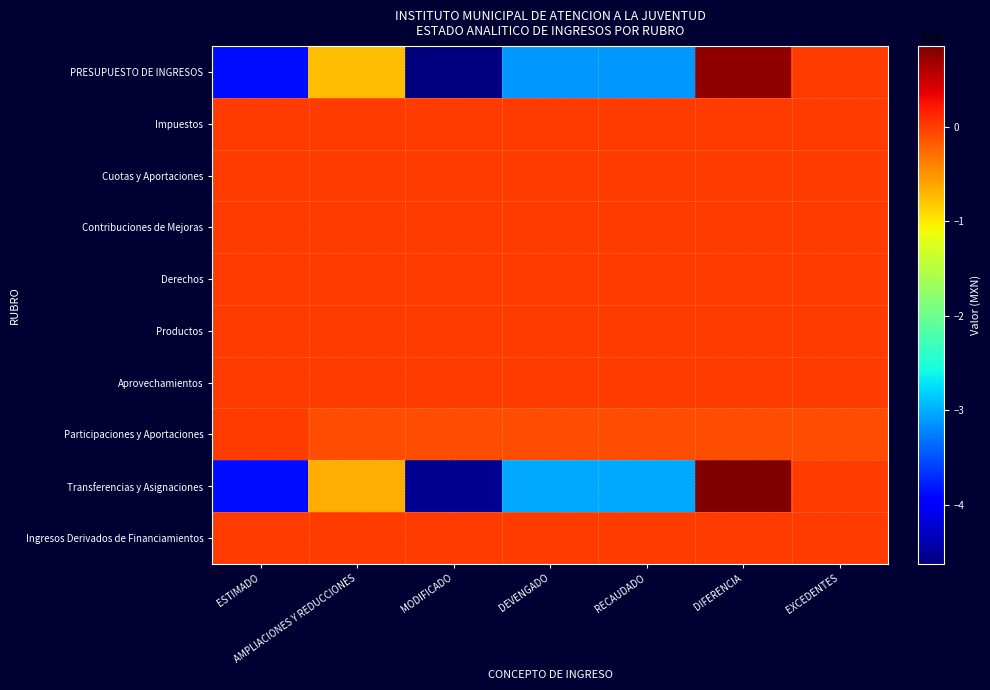

Between MODIFICADO and AMPLIACIONES Y REDUCCIONES, which is larger?

AMPLIACIONES Y REDUCCIONES